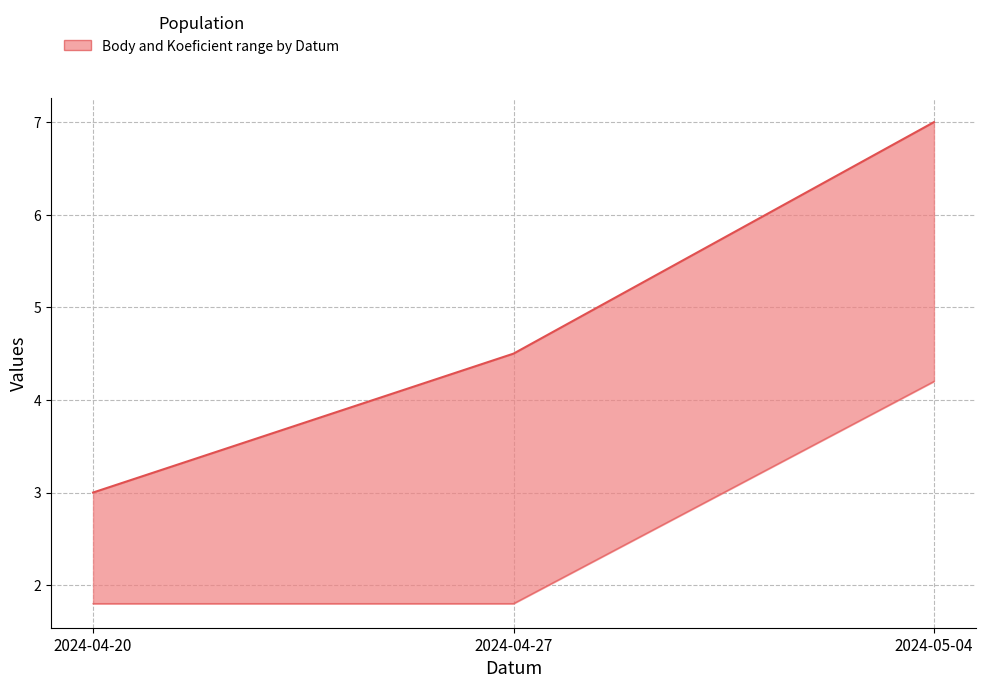

Which category has the lowest value in the Koeficient (scaled) series?

2024-04-20